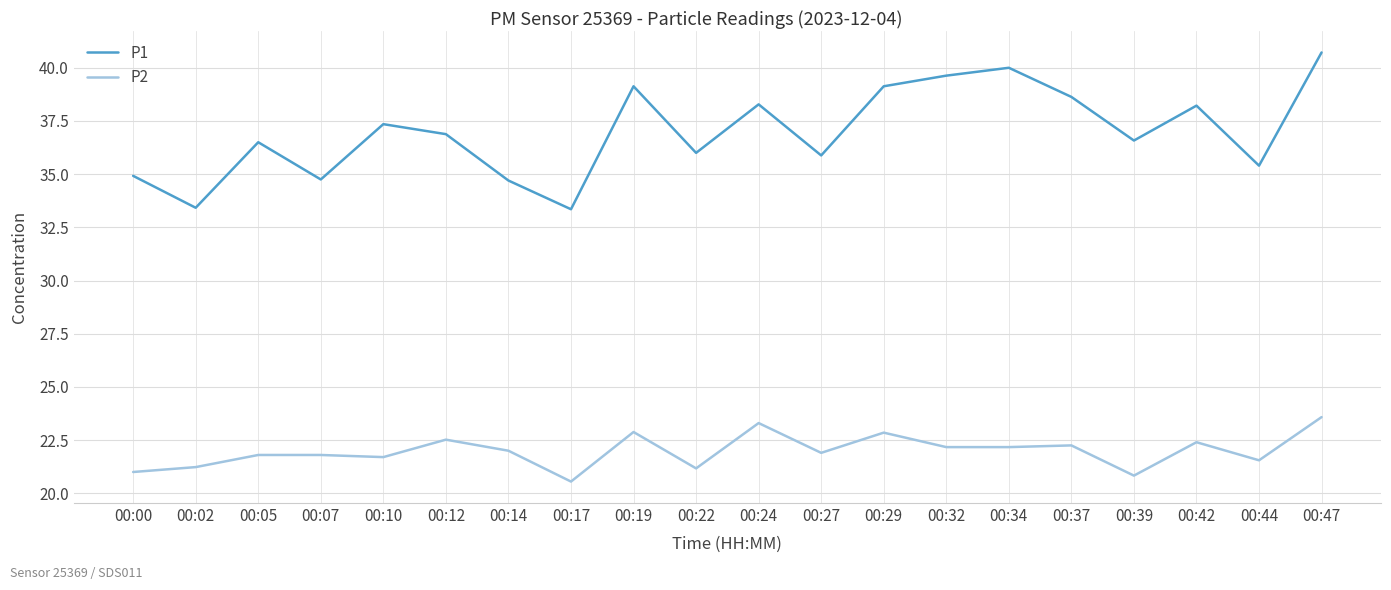

Between 00:12 and 00:39, which series saw the biggest shift?

P2